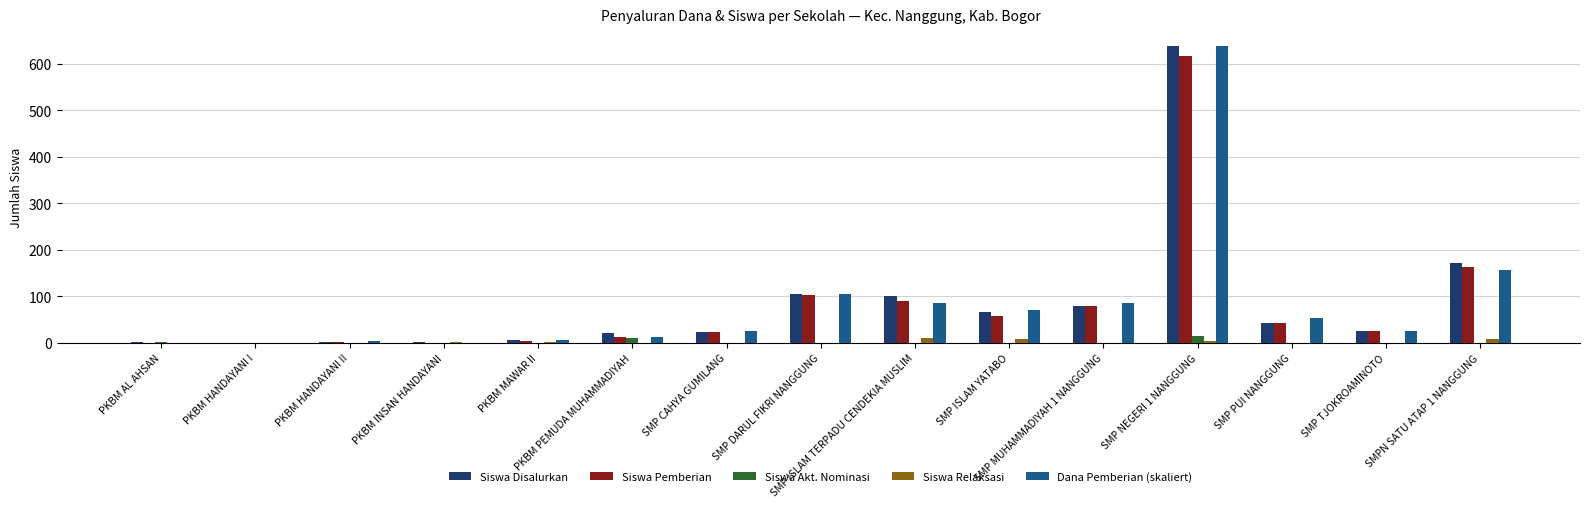

Count the number of data series in this chart.

5